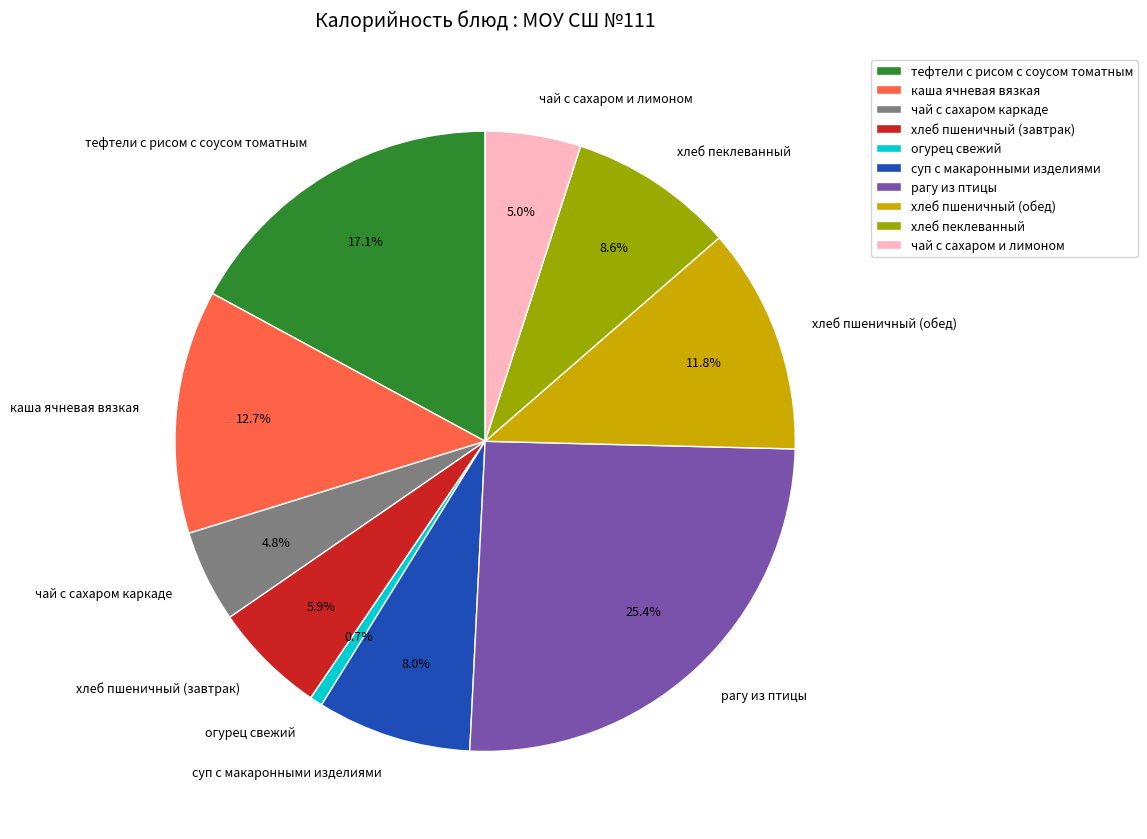

Between чай с сахаром каркаде and хлеб пшеничный (завтрак), which is larger?

хлеб пшеничный (завтрак)